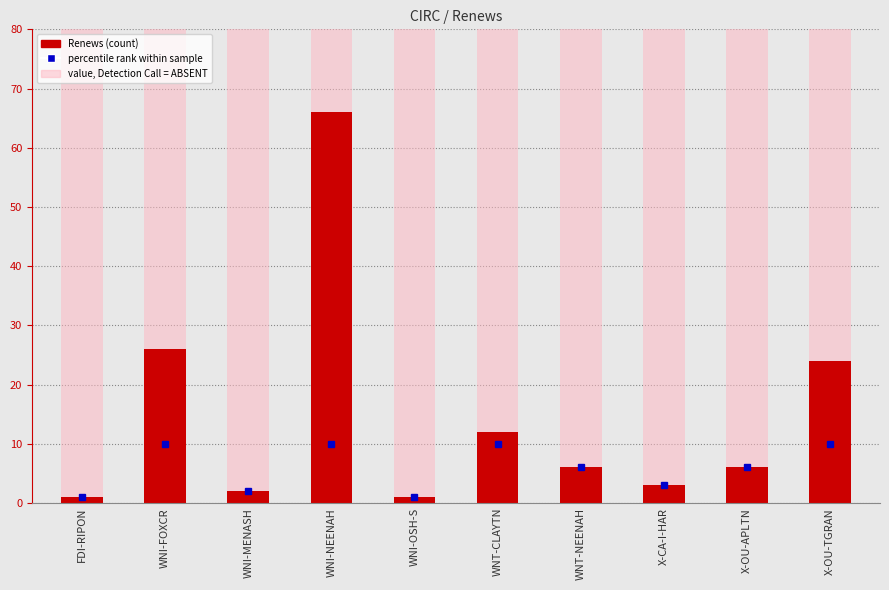

Rank the categories by value from lowest to highest.

FDI-RIPON, WNI-OSH-S, WNI-MENASH, X-CA-I-HAR, WNT-NEENAH, X-OU-APLTN, WNT-CLAYTN, X-OU-TGRAN, WNI-FOXCR, WNI-NEENAH